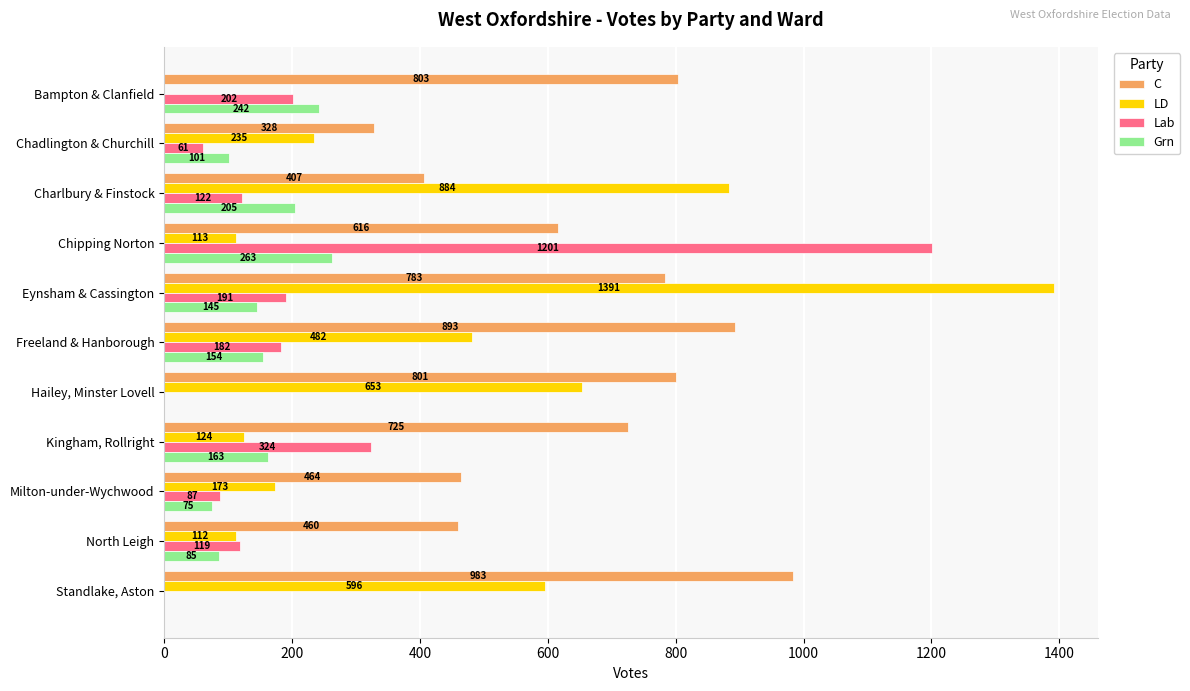

What is the average value of the C series?

660